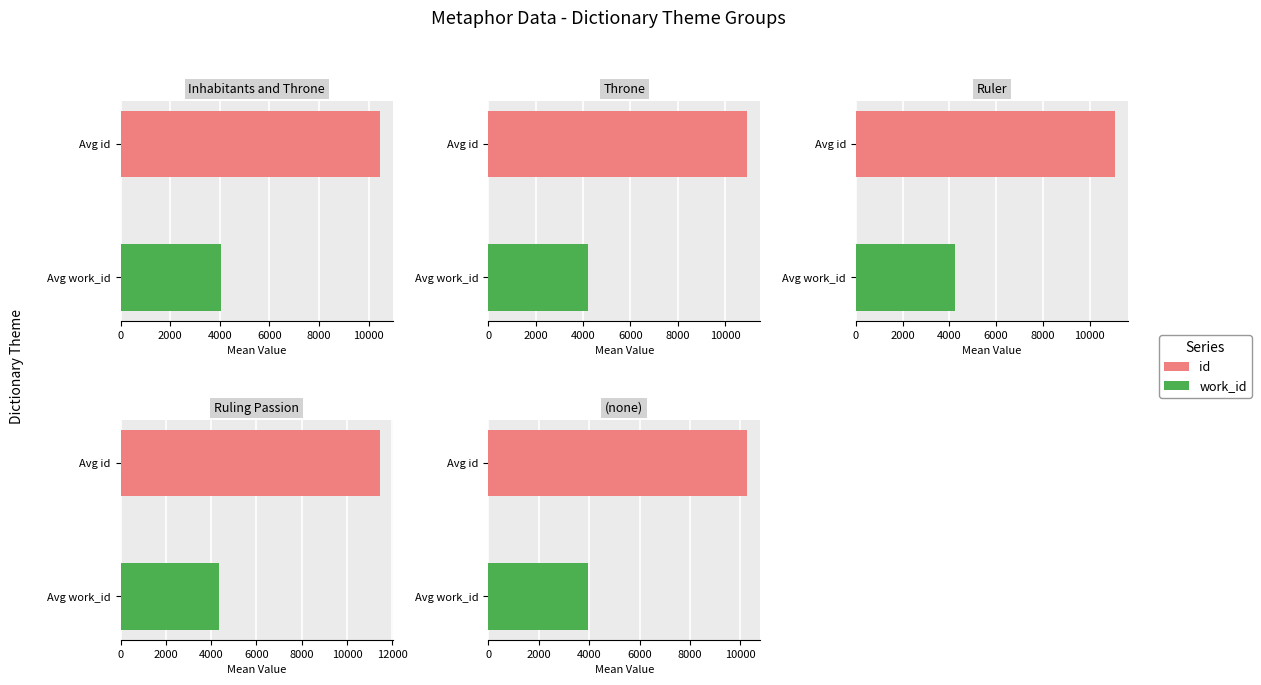

What are all the series names shown in the legend?

id, work_id